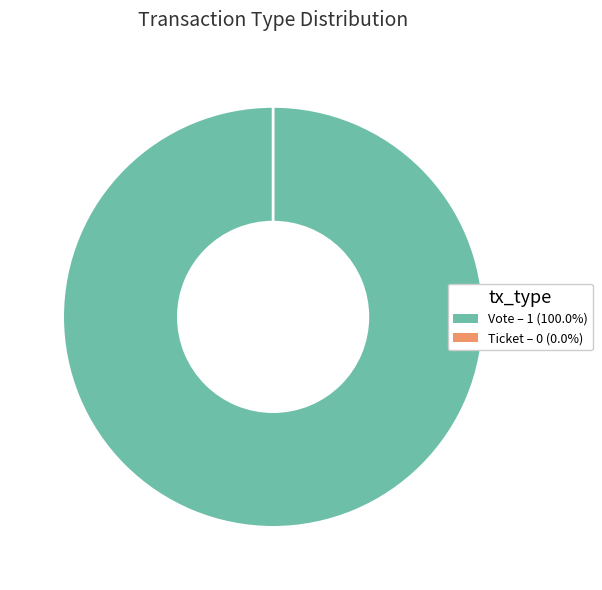

What percentage is the Vote slice, to the nearest percent?

100%